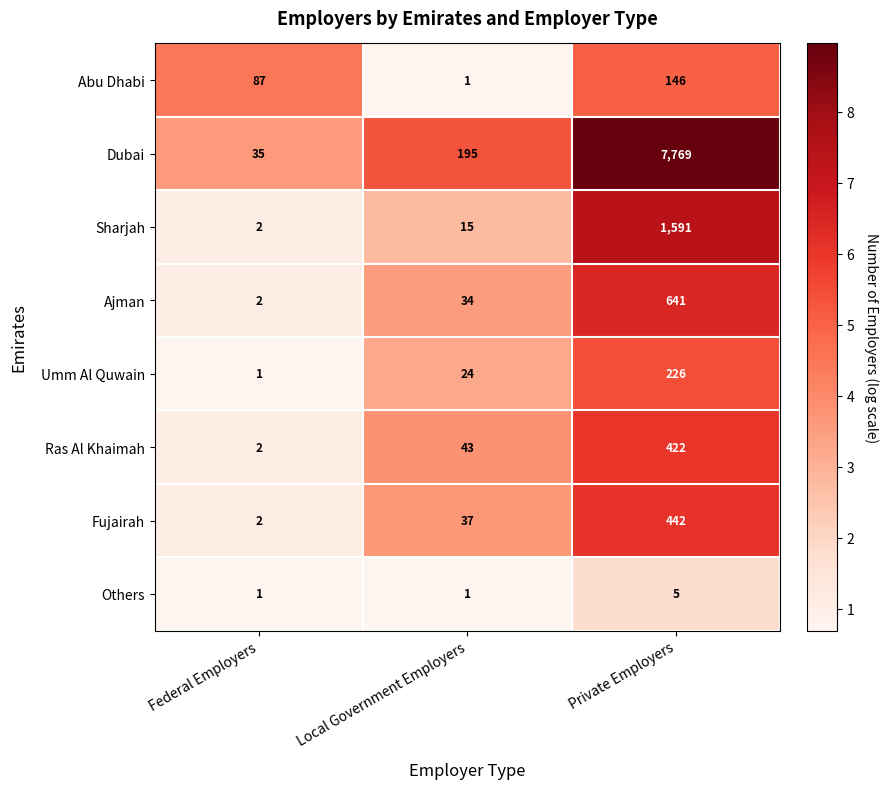

True or false: Fujairah has a value of 442 at Private Employers.

True